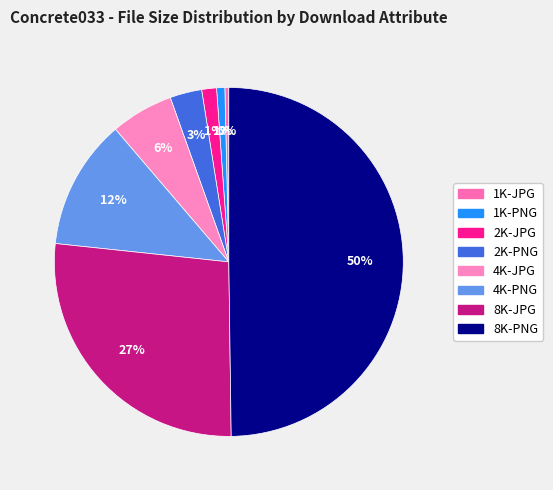

Approximately how many times larger is the value at 4K-JPG compared to 1K-JPG?

16.0